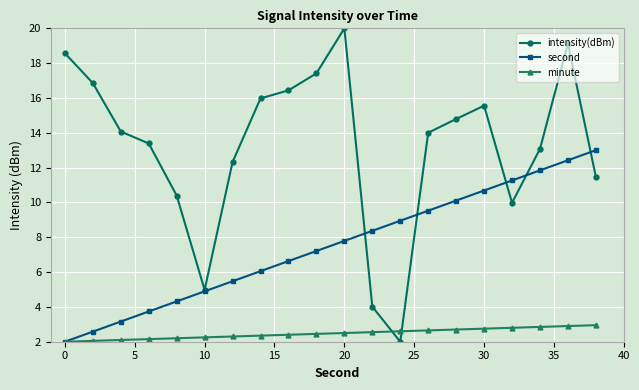

Which series has the widest spread of values?

intensity(dBm)